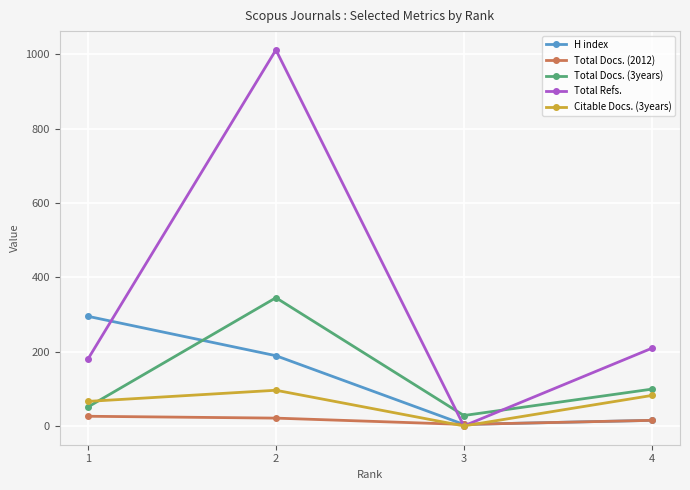

How many data points in Total Docs. (2012) are less than 21?

2